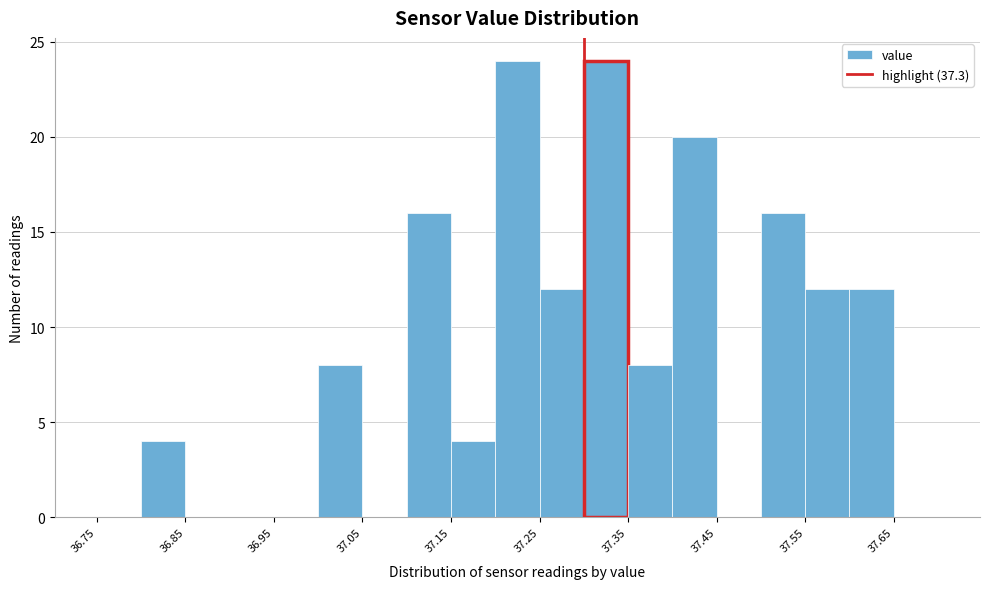

Reading left to right, transcribe this chart: for each bar, give the range it covers on the x-axis and its height. The values are not printed on the chart, so give them approximately, as read against the axis.

36.75 to 36.80: 0
36.80 to 36.85: 4
36.85 to 36.90: 0
36.90 to 36.95: 0
36.95 to 37.00: 0
37.00 to 37.05: 8
37.05 to 37.10: 0
37.10 to 37.15: 16
37.15 to 37.20: 4
37.20 to 37.25: 24
37.25 to 37.30: 12
37.30 to 37.35: 24
37.35 to 37.40: 8
37.40 to 37.45: 20
37.45 to 37.50: 0
37.50 to 37.55: 16
37.55 to 37.60: 12
37.60 to 37.65: 12
37.65 to 37.70: 0